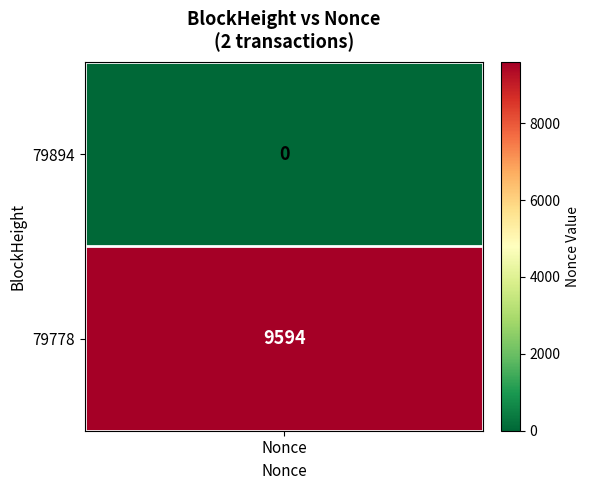

What is the sum of all values?

9594